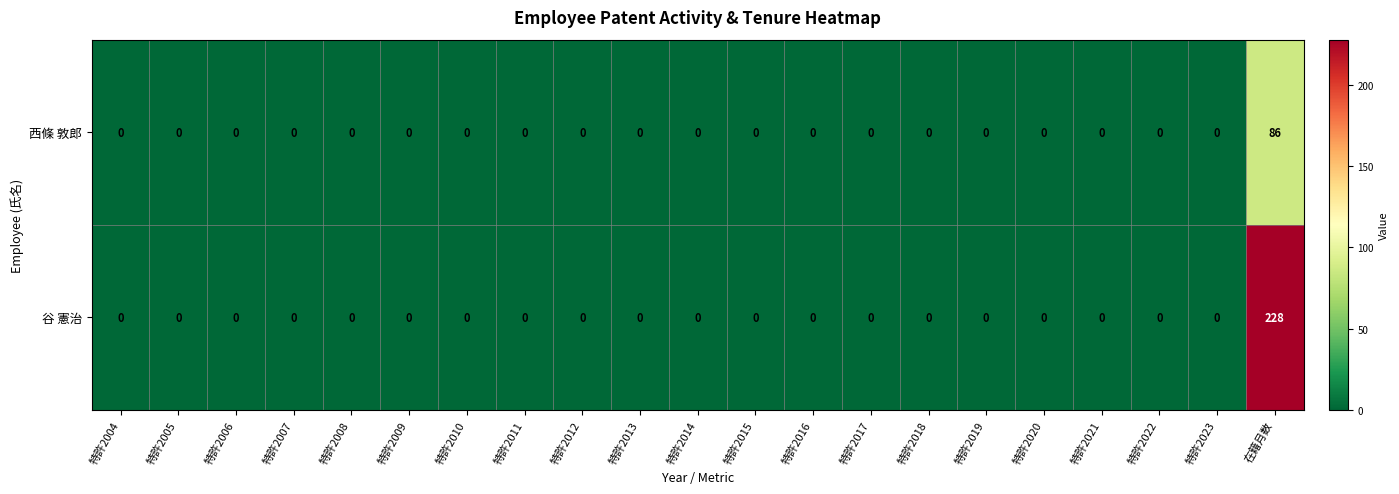

At which category is the sum across all series the highest?

在籍月数